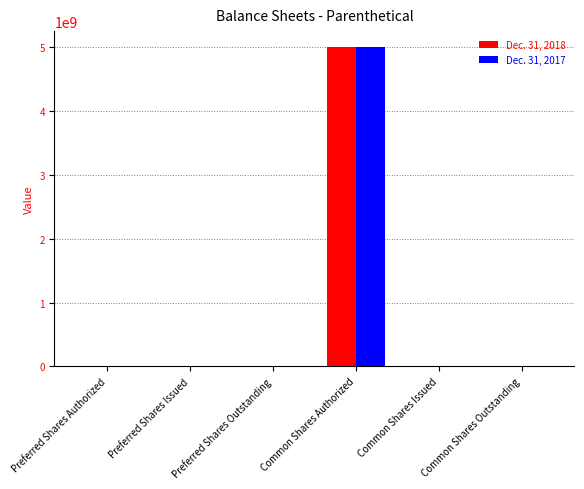

Is it true that Dec. 31, 2018 equals 5000000000 at Common Shares Authorized?

True